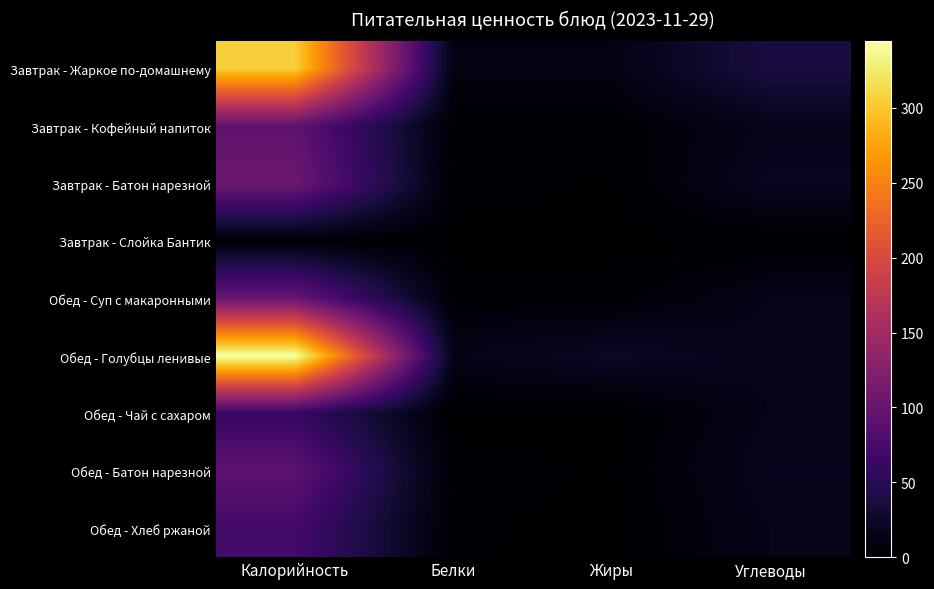

Which series changed the most between Калорийность and Жиры?

Обед - Голубцы ленивые